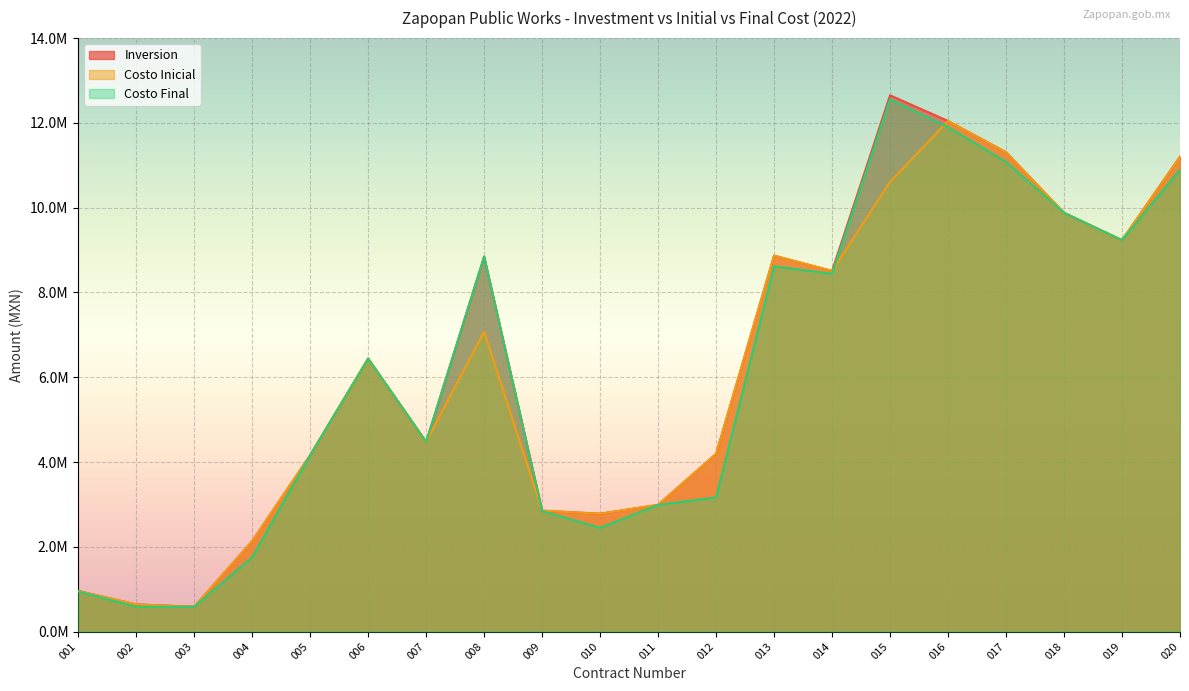

How many data points in Costo Final are less than 6440309?

10